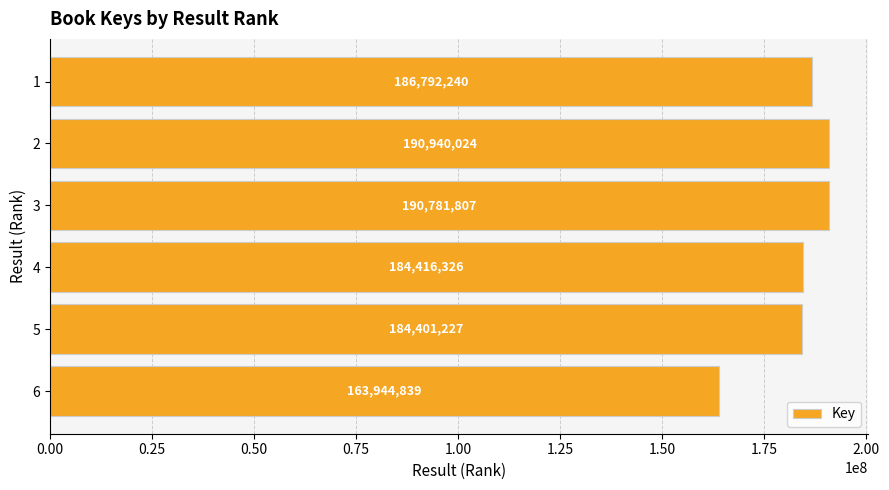

How many distinct data groups are displayed?

1